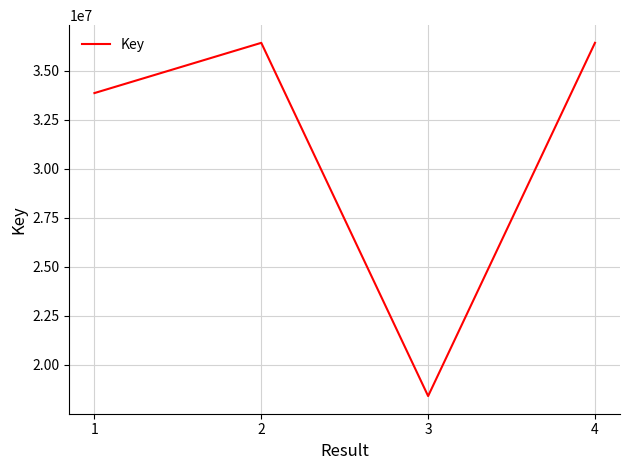

The chart shows a value of 18415583 at 3. True or false?

True